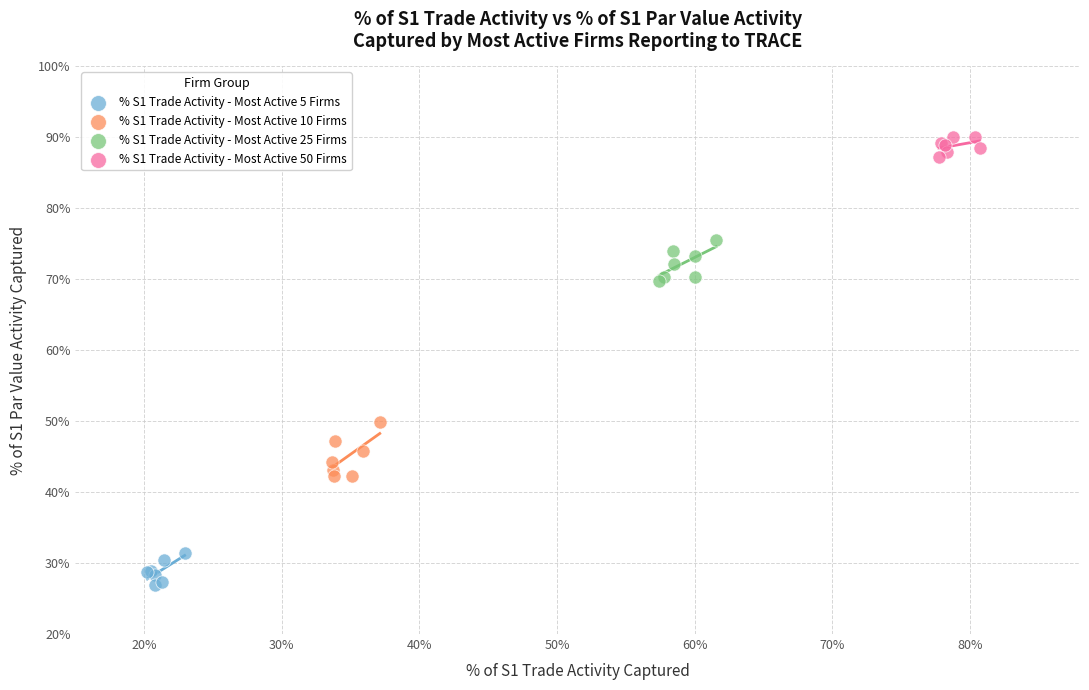

What are all the series names shown in the legend?

% S1 Trade Activity - Most Active 5 Firms, % S1 Trade Activity - Most Active 10 Firms, % S1 Trade Activity - Most Active 25 Firms, % S1 Trade Activity - Most Active 50 Firms